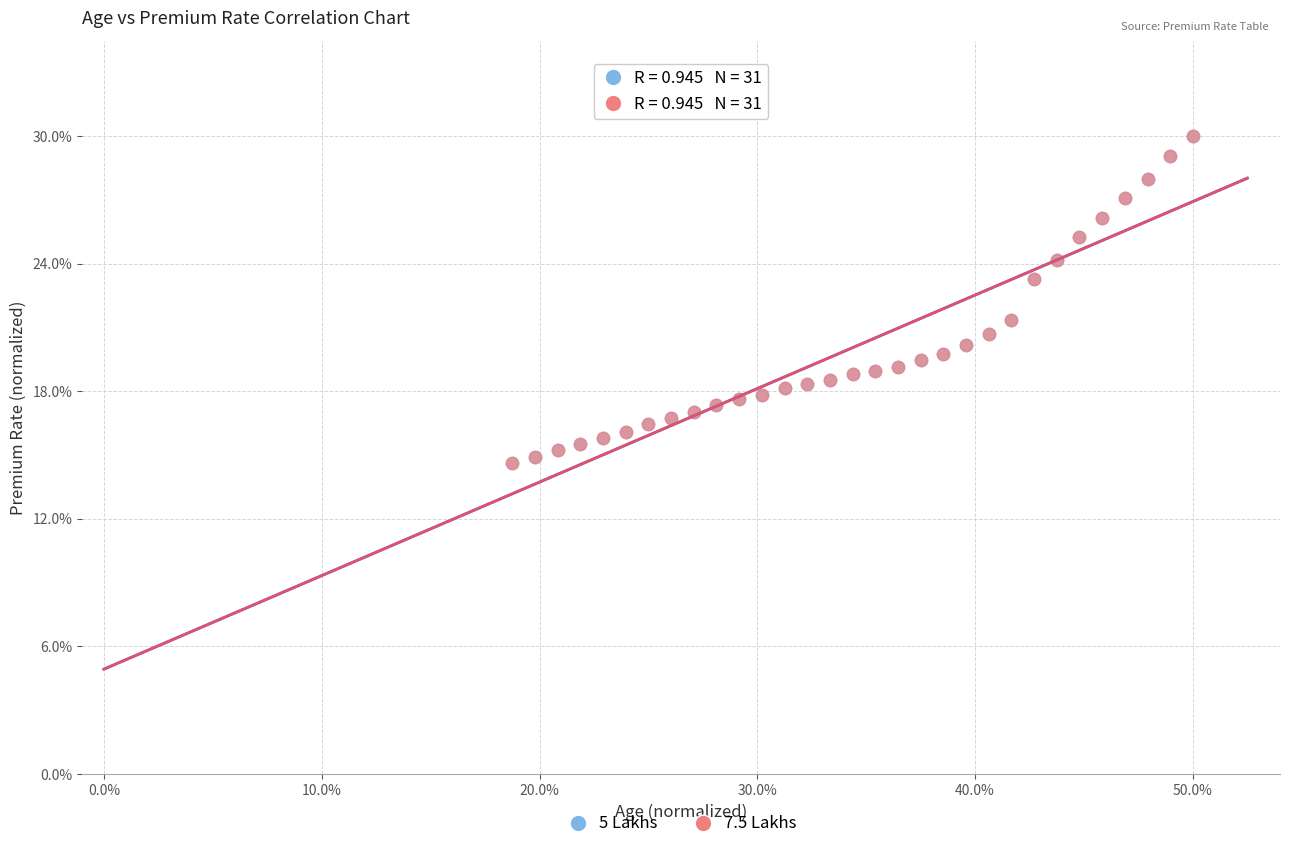

What are all the series names shown in the legend?

5 Lakhs, 7.5 Lakhs